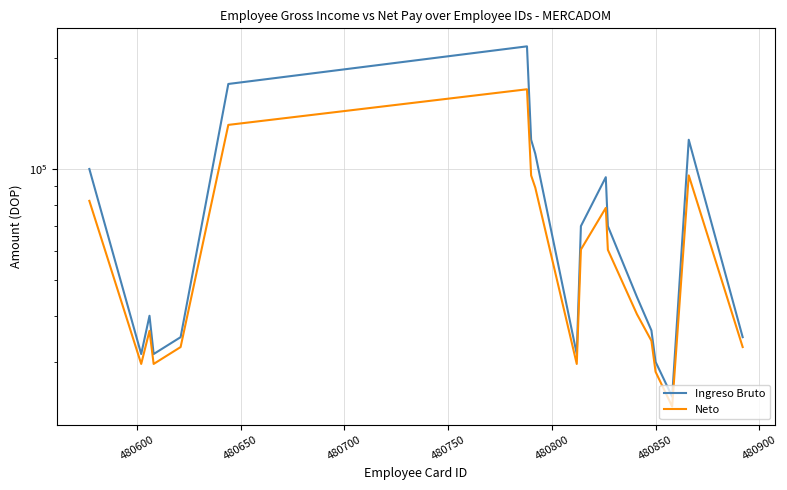

At how many categories does at least one series exceed 136181?

2